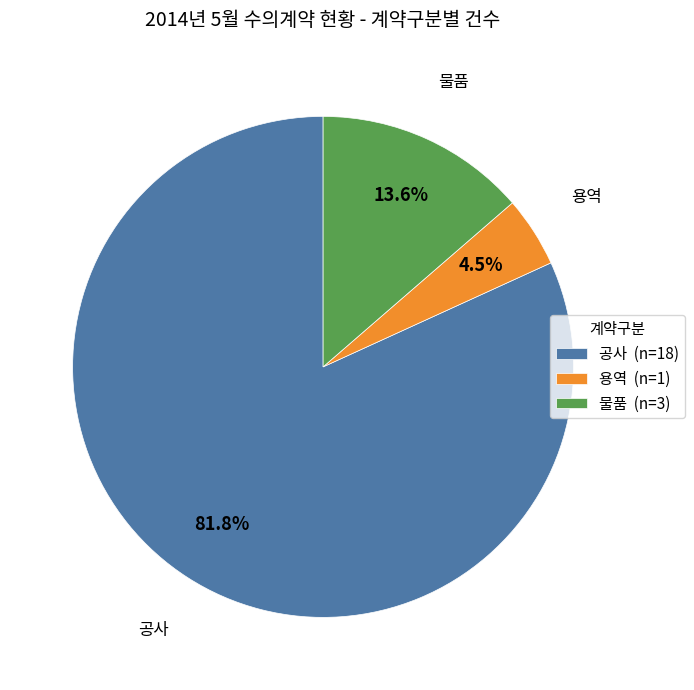

What is the largest slice in the pie chart?

공사